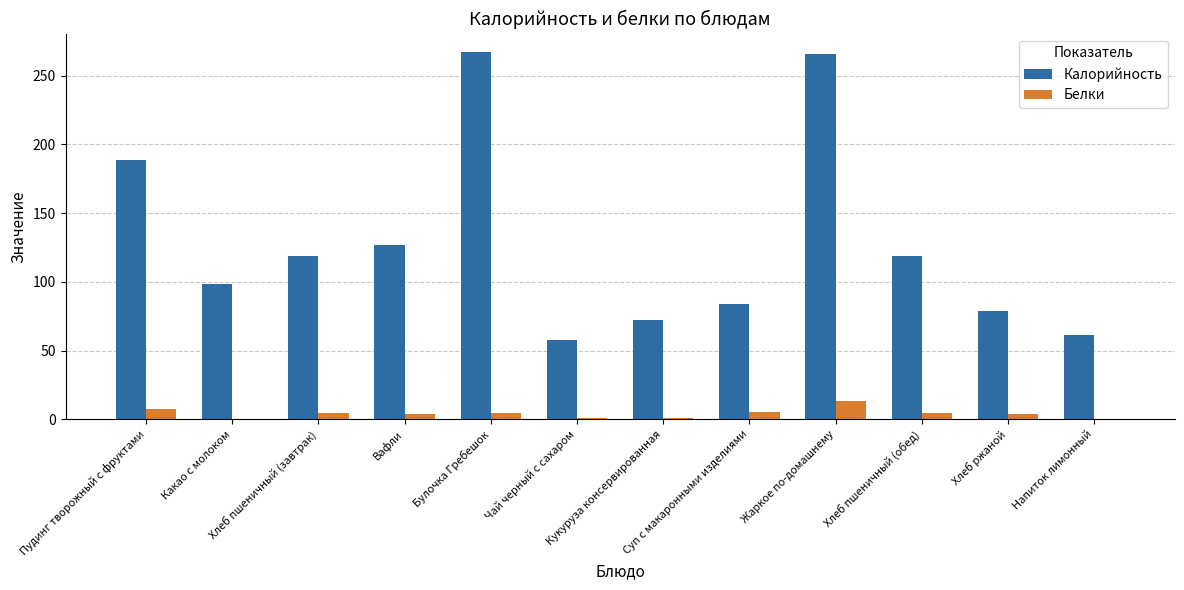

What are all the series names shown in the legend?

Калорийность, Белки